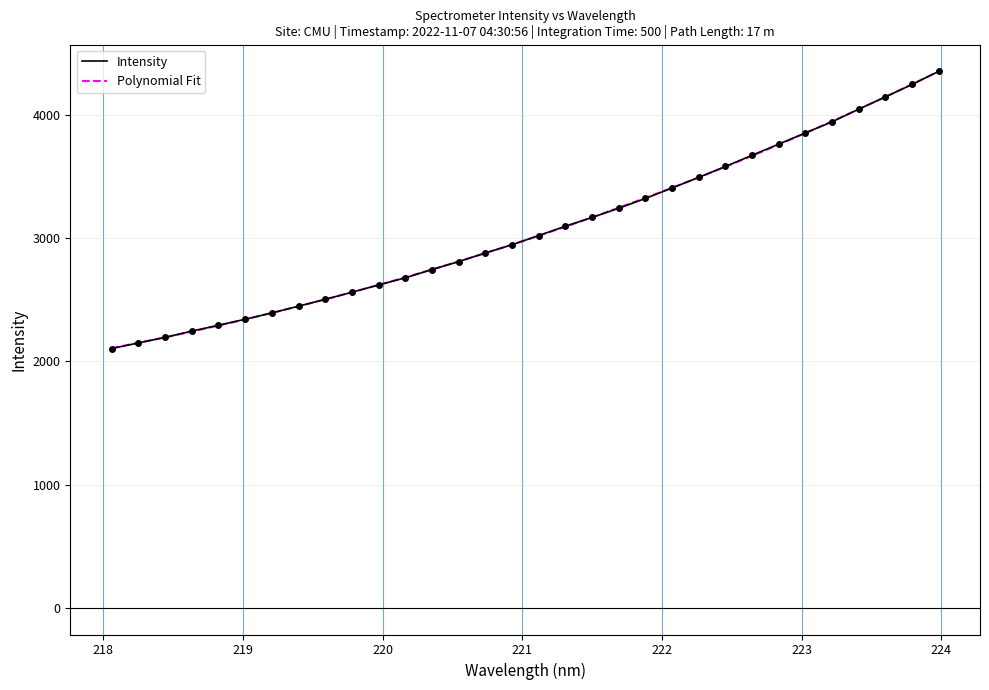

Reading left to right, extract all data points from this chart.

218.0596=2103.9	218.2508=2149.8	218.442=2194.4	218.6332=2245.4	218.8244=2293.2	219.0156=2341.8	219.2067=2393.3	219.3979=2448.1	219.589=2503.6	219.7801=2561.3	219.9712=2620.6	220.1623=2678.3	220.3533=2745.6	220.5444=2810.1	220.7354=2880.2	220.9264=2946.6	221.1174=3021.8	221.3083=3097.1	221.4993=3168.7	221.6902=3243.1	221.8812=3323.0	222.0721=3407.9	222.263=3493.9	222.4538=3582.4	222.6447=3673.4	222.8355=3763.9	223.0264=3855.1	223.2172=3944.9	223.408=4047.7	223.5987=4147.1	223.7895=4248.1	223.9802=4354.5